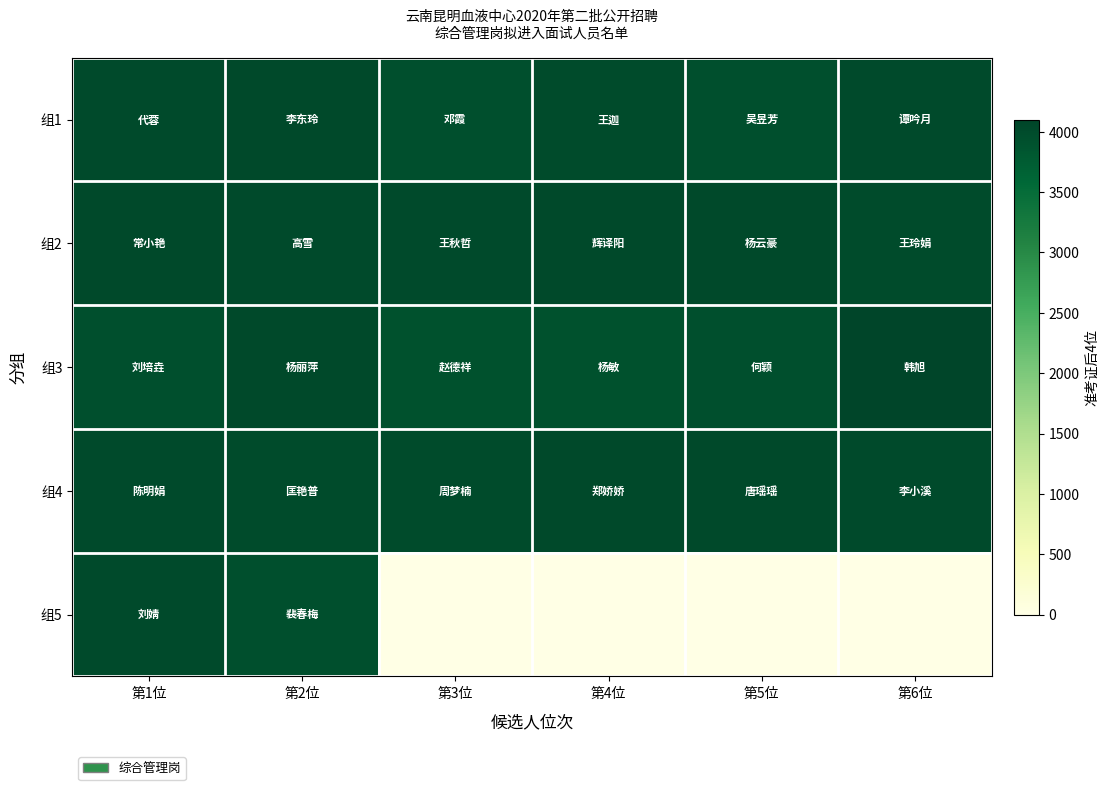

Reading left to right, extract all data points from this chart.

组1: 第1位=4005	第2位=4024	第3位=3929	第4位=4002	第5位=3928	第6位=4018
组2: 第1位=4025	第2位=4017	第3位=4009	第4位=4026	第5位=4021	第6位=4003
组3: 第1位=3926	第2位=4027	第3位=3923	第4位=3922	第5位=3930	第6位=4101
组4: 第1位=4019	第2位=4004	第3位=4001	第4位=4028	第5位=4029	第6位=4020
组5: 第1位=4012	第2位=3925	第3位=0	第4位=0	第5位=0	第6位=0